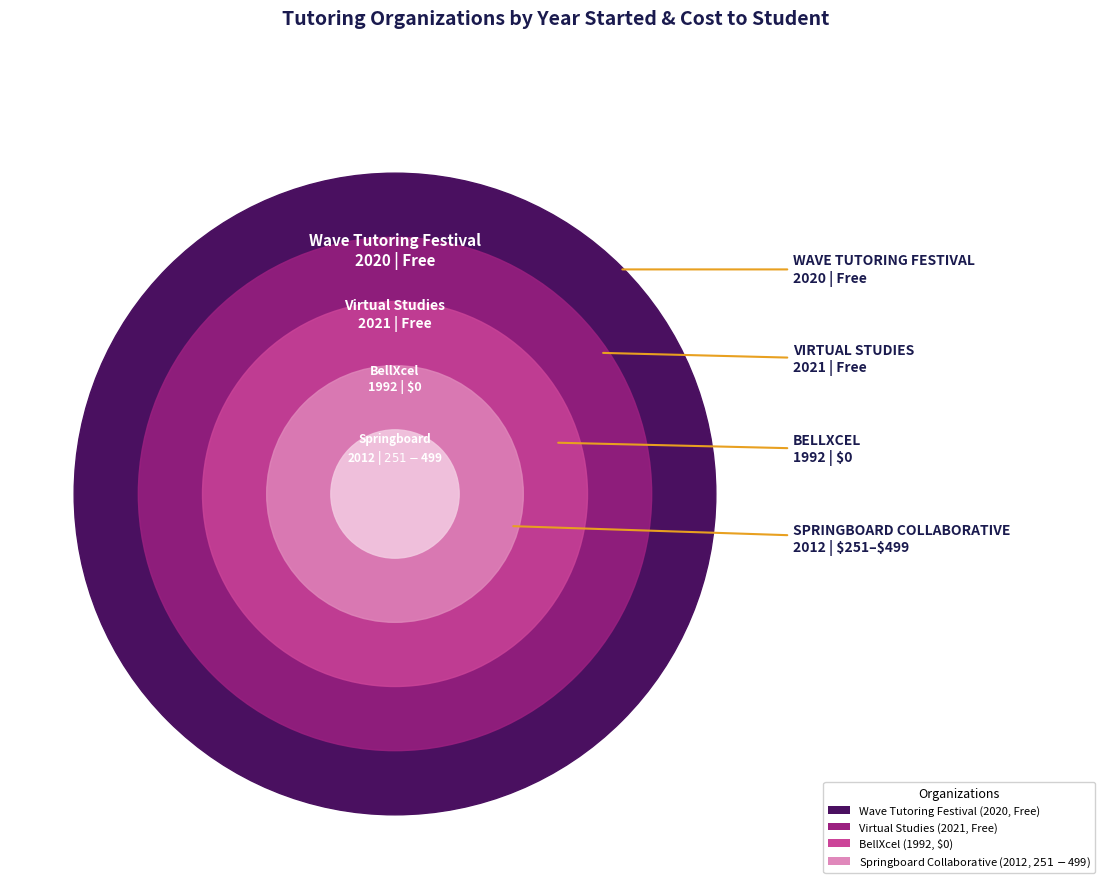

Reading left to right, what are all the values shown in this chart?

BellXcel=0	Springboard Collaborative=375	Virtual Studies=0	Wave Tutoring Festival=0